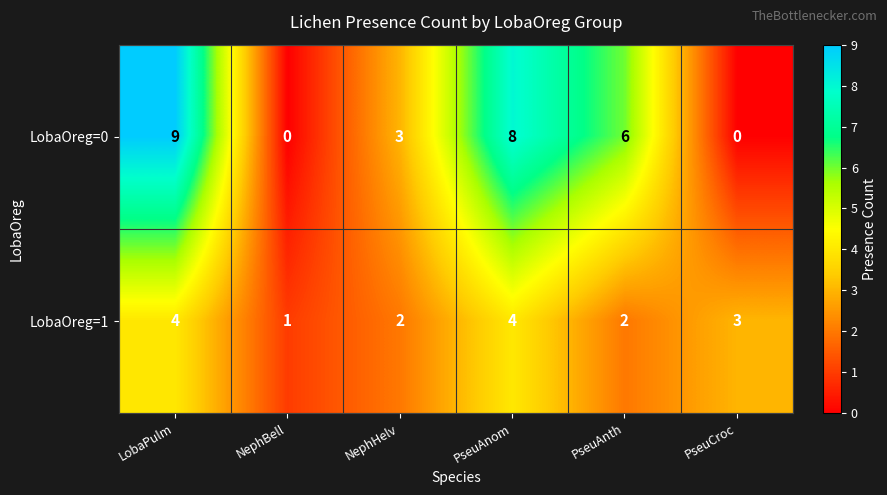

Between NephHelv and PseuAnom, which series saw the biggest shift?

LobaOreg=0